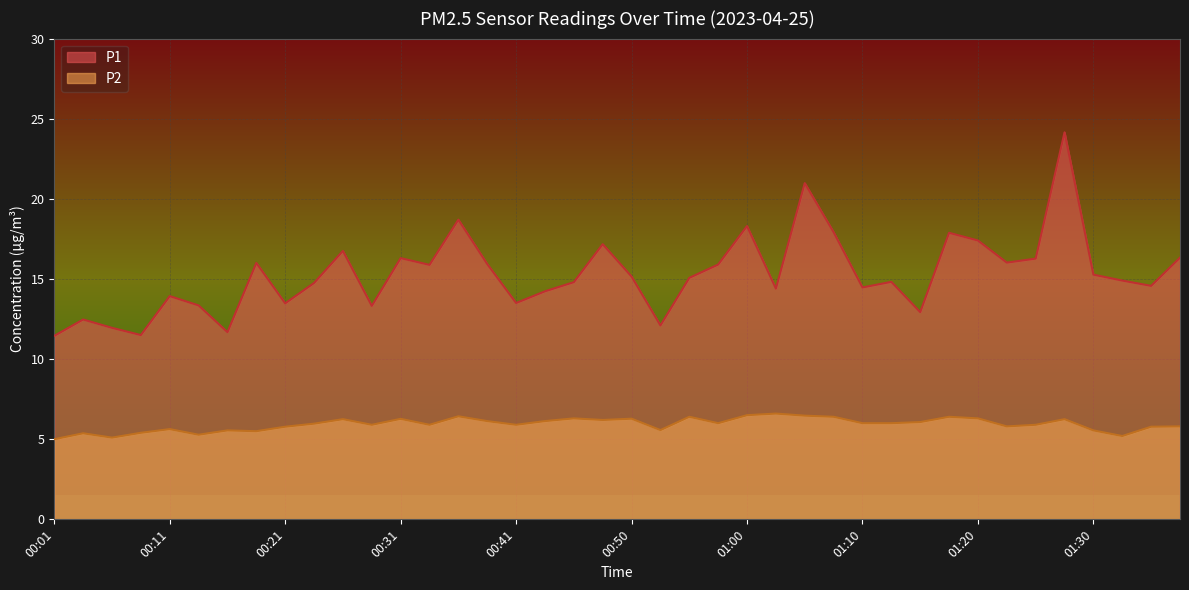

Which series has the largest range (max minus min)?

P1